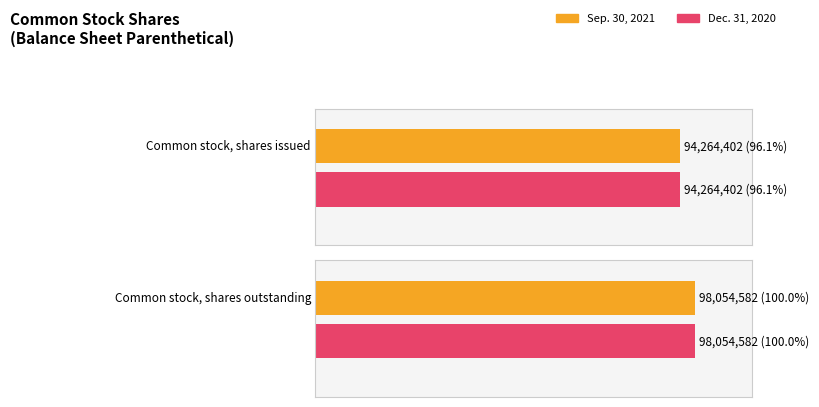

What is the difference between the maximum and minimum values in the Sep. 30, 2021 series?

3790180